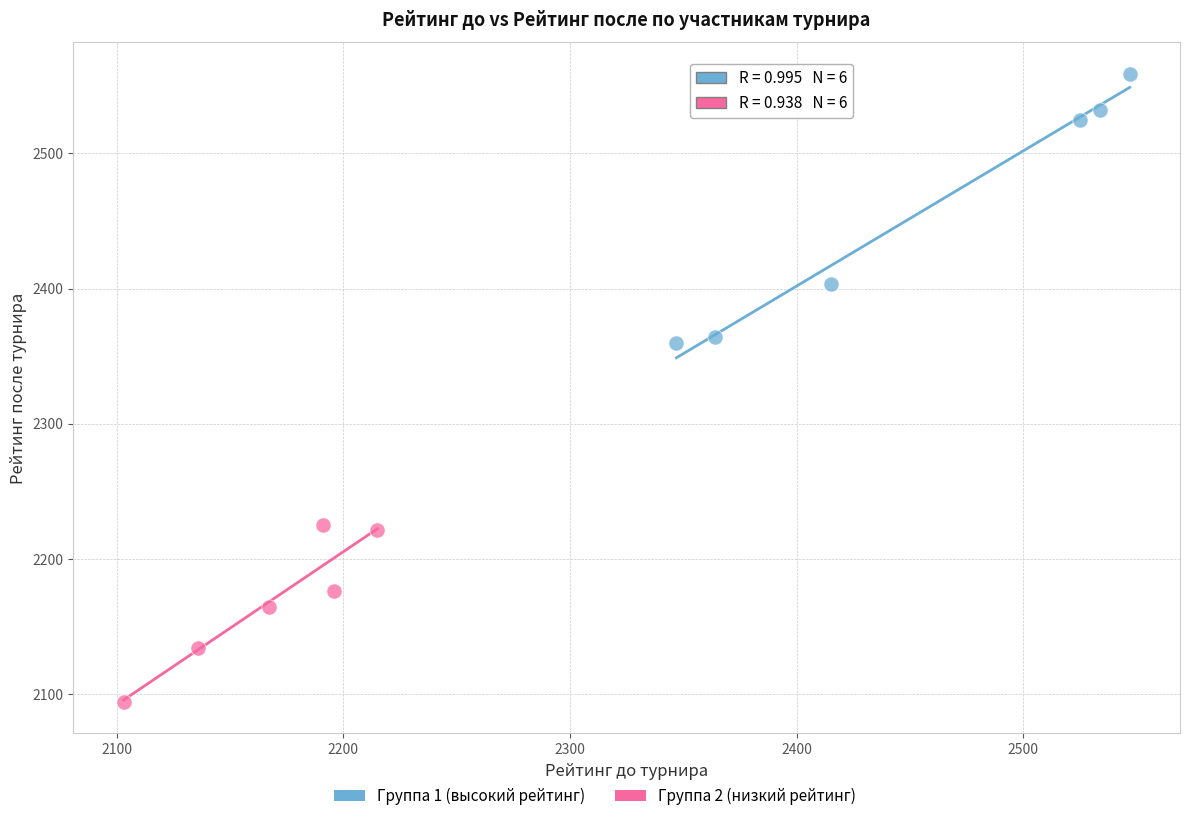

Which series reaches the minimum Y coordinate?

Группа 2 (низкий рейтинг)